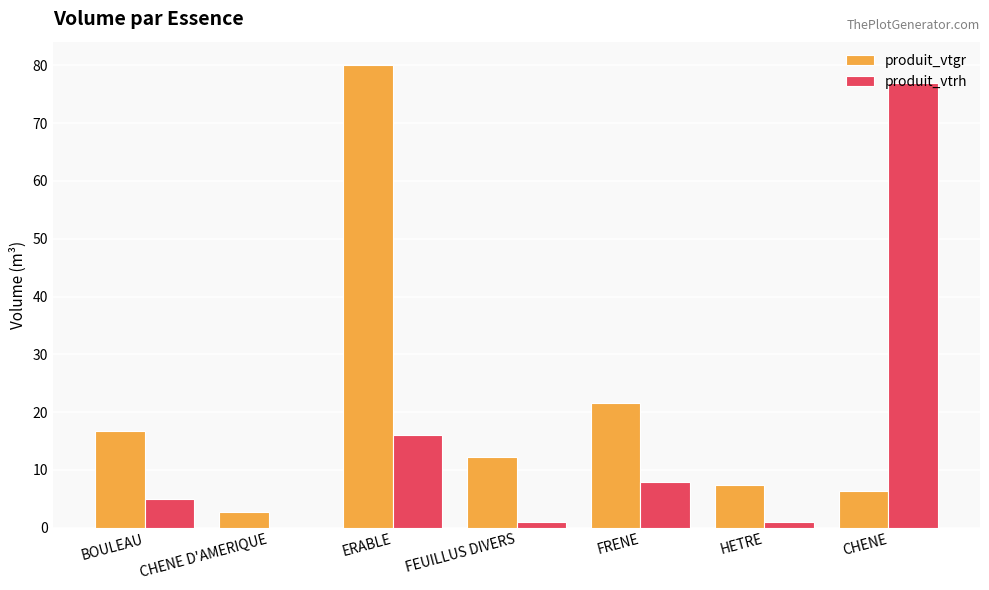

What is the average value of the produit_vtgr series?

21.0